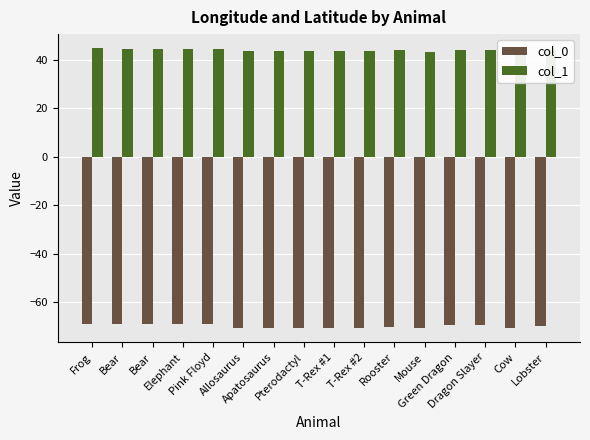

Is the value of col_1 at Cow greater than the value of col_0 at Dragon Slayer?

Yes